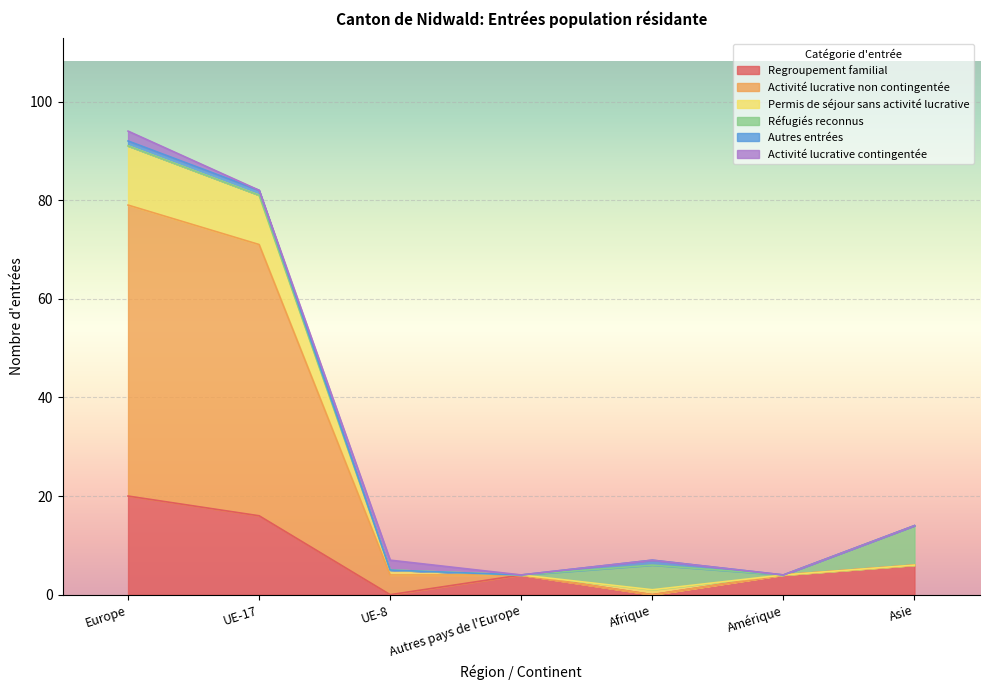

Is it true that Regroupement familial equals 4 at Amérique?

True